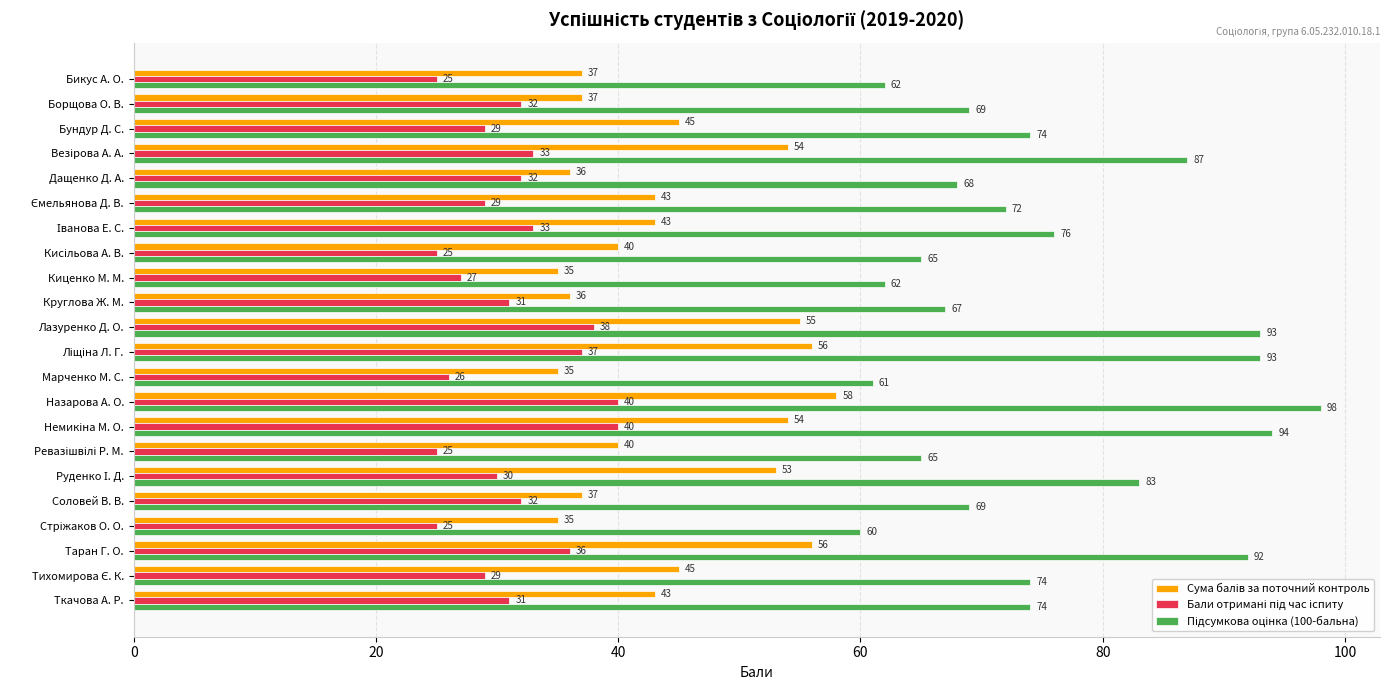

What is the difference between the highest and lowest values at Дащенко Д. А.?

36